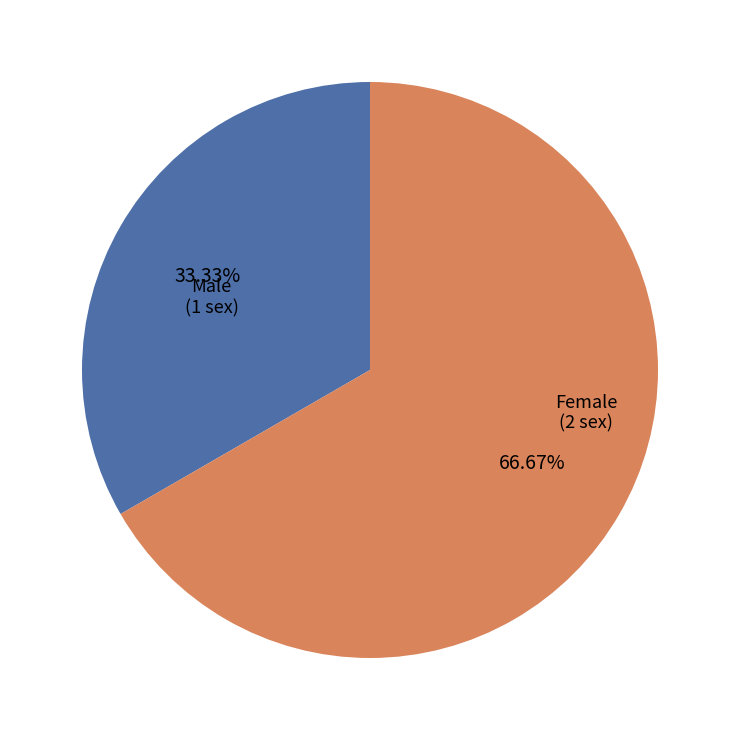

What is the smallest slice in the pie chart?

Male